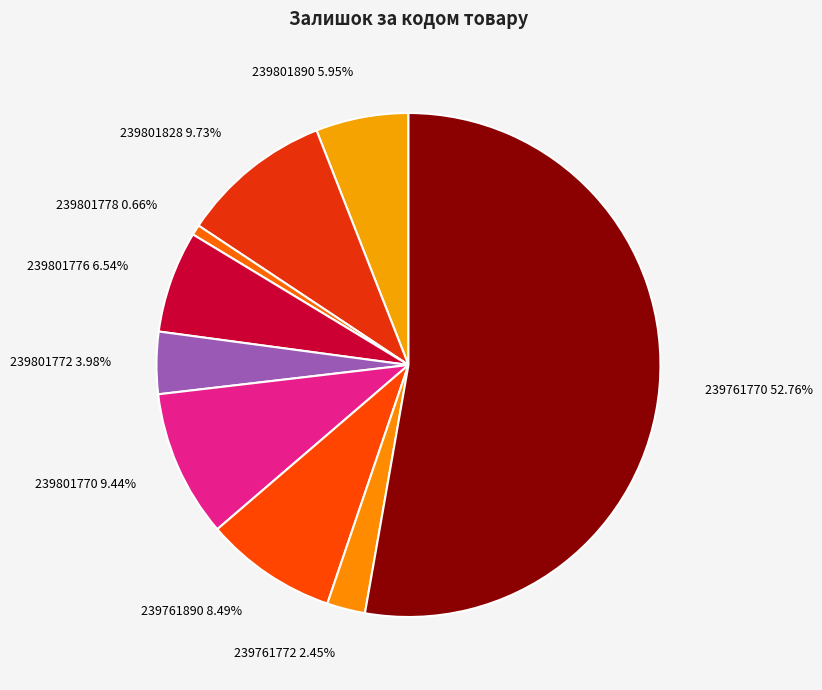

Is the sum of 239761770 52.76% and 239761772 2.45% greater than half?

Yes